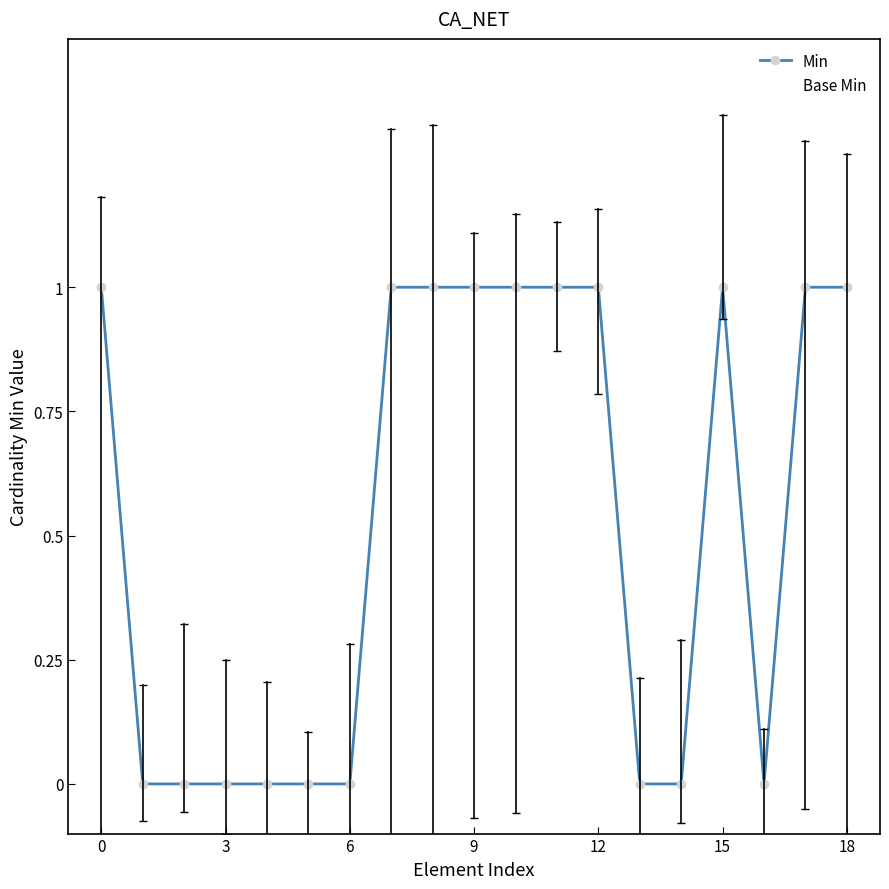

Count the Min values in the range 0 to 1.

19